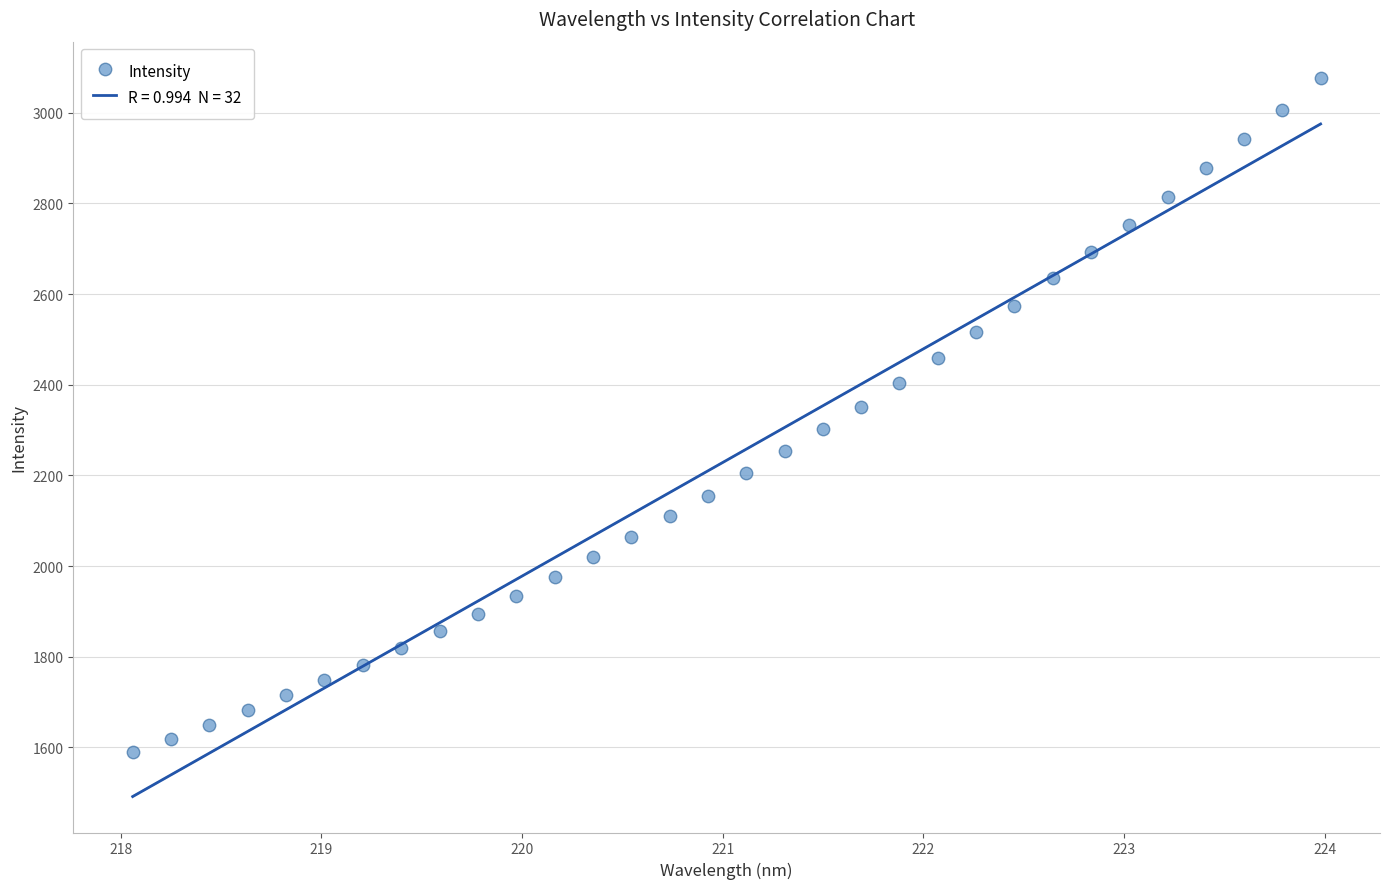

What is the range of X values (max minus min)?

5.9